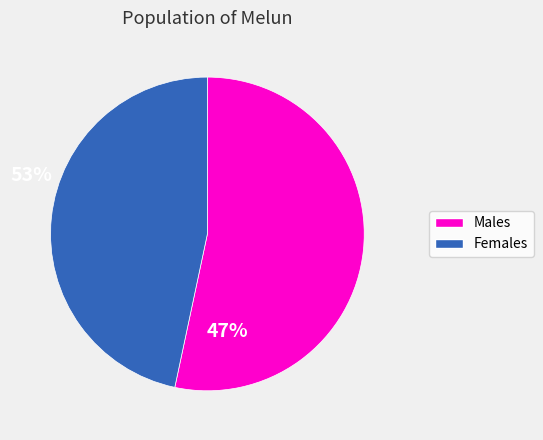

Which category has the smallest portion of the pie?

Females